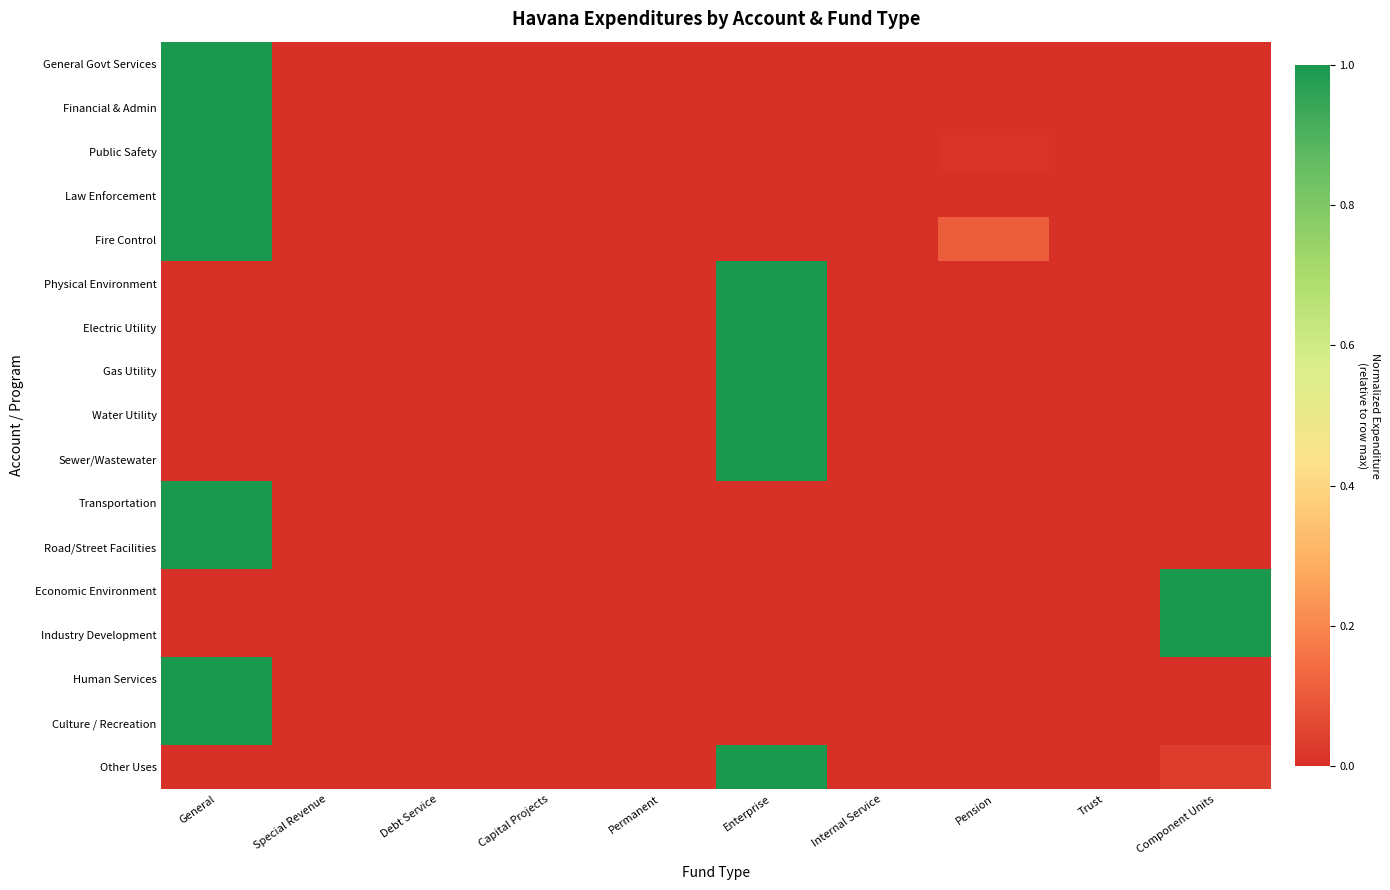

Reading right to left, extract all data points from this chart.

General Govt Services: Component Units=0.0	Trust=0.0	Pension=0.0	Internal Service=0.0	Enterprise=0.0	Permanent=0.0	Capital Projects=0.0	Debt Service=0.0	Special Revenue=0.0	General=1.0
Financial & Admin: Component Units=0.0	Trust=0.0	Pension=0.0	Internal Service=0.0	Enterprise=0.0	Permanent=0.0	Capital Projects=0.0	Debt Service=0.0	Special Revenue=0.0	General=1.0
Public Safety: Component Units=0.0	Trust=0.0	Pension=0.0	Internal Service=0.0	Enterprise=0.0	Permanent=0.0	Capital Projects=0.0	Debt Service=0.0	Special Revenue=0.0	General=1.0
Law Enforcement: Component Units=0.0	Trust=0.0	Pension=0.0	Internal Service=0.0	Enterprise=0.0	Permanent=0.0	Capital Projects=0.0	Debt Service=0.0	Special Revenue=0.0	General=1.0
Fire Control: Component Units=0.0	Trust=0.0	Pension=0.1	Internal Service=0.0	Enterprise=0.0	Permanent=0.0	Capital Projects=0.0	Debt Service=0.0	Special Revenue=0.0	General=1.0
Physical Environment: Component Units=0.0	Trust=0.0	Pension=0.0	Internal Service=0.0	Enterprise=1.0	Permanent=0.0	Capital Projects=0.0	Debt Service=0.0	Special Revenue=0.0	General=0.0
Electric Utility: Component Units=0.0	Trust=0.0	Pension=0.0	Internal Service=0.0	Enterprise=1.0	Permanent=0.0	Capital Projects=0.0	Debt Service=0.0	Special Revenue=0.0	General=0.0
Gas Utility: Component Units=0.0	Trust=0.0	Pension=0.0	Internal Service=0.0	Enterprise=1.0	Permanent=0.0	Capital Projects=0.0	Debt Service=0.0	Special Revenue=0.0	General=0.0
Water Utility: Component Units=0.0	Trust=0.0	Pension=0.0	Internal Service=0.0	Enterprise=1.0	Permanent=0.0	Capital Projects=0.0	Debt Service=0.0	Special Revenue=0.0	General=0.0
Sewer/Wastewater: Component Units=0.0	Trust=0.0	Pension=0.0	Internal Service=0.0	Enterprise=1.0	Permanent=0.0	Capital Projects=0.0	Debt Service=0.0	Special Revenue=0.0	General=0.0
Transportation: Component Units=0.0	Trust=0.0	Pension=0.0	Internal Service=0.0	Enterprise=0.0	Permanent=0.0	Capital Projects=0.0	Debt Service=0.0	Special Revenue=0.0	General=1.0
Road/Street Facilities: Component Units=0.0	Trust=0.0	Pension=0.0	Internal Service=0.0	Enterprise=0.0	Permanent=0.0	Capital Projects=0.0	Debt Service=0.0	Special Revenue=0.0	General=1.0
Economic Environment: Component Units=1.0	Trust=0.0	Pension=0.0	Internal Service=0.0	Enterprise=0.0	Permanent=0.0	Capital Projects=0.0	Debt Service=0.0	Special Revenue=0.0	General=0.0
Industry Development: Component Units=1.0	Trust=0.0	Pension=0.0	Internal Service=0.0	Enterprise=0.0	Permanent=0.0	Capital Projects=0.0	Debt Service=0.0	Special Revenue=0.0	General=0.0
Human Services: Component Units=0.0	Trust=0.0	Pension=0.0	Internal Service=0.0	Enterprise=0.0	Permanent=0.0	Capital Projects=0.0	Debt Service=0.0	Special Revenue=0.0	General=1.0
Culture / Recreation: Component Units=0.0	Trust=0.0	Pension=0.0	Internal Service=0.0	Enterprise=0.0	Permanent=0.0	Capital Projects=0.0	Debt Service=0.0	Special Revenue=0.0	General=1.0
Other Uses: Component Units=0.0	Trust=0.0	Pension=0.0	Internal Service=0.0	Enterprise=1.0	Permanent=0.0	Capital Projects=0.0	Debt Service=0.0	Special Revenue=0.0	General=0.0